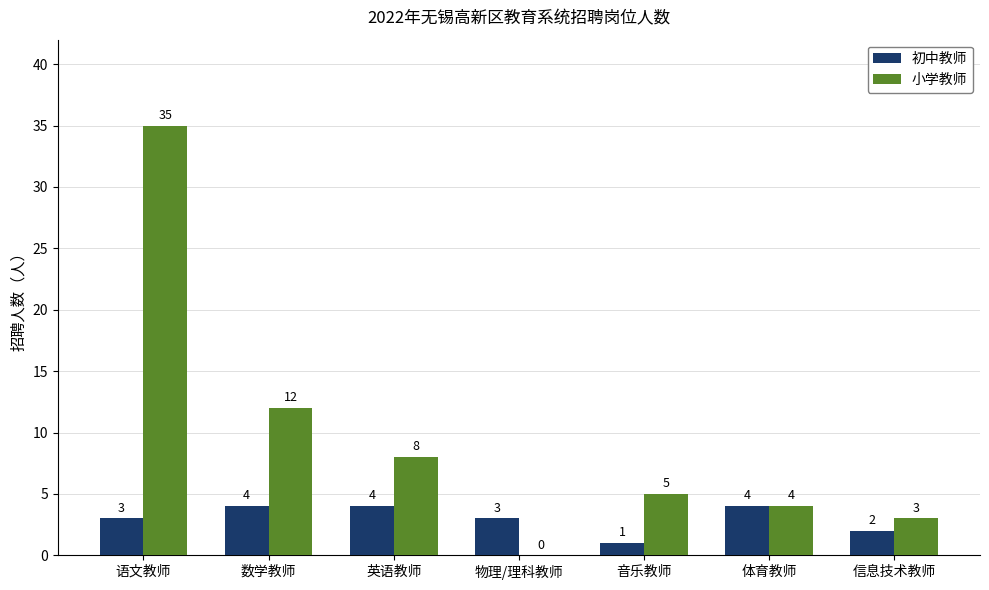

What is the spread (max minus min) of values at 英语教师?

4